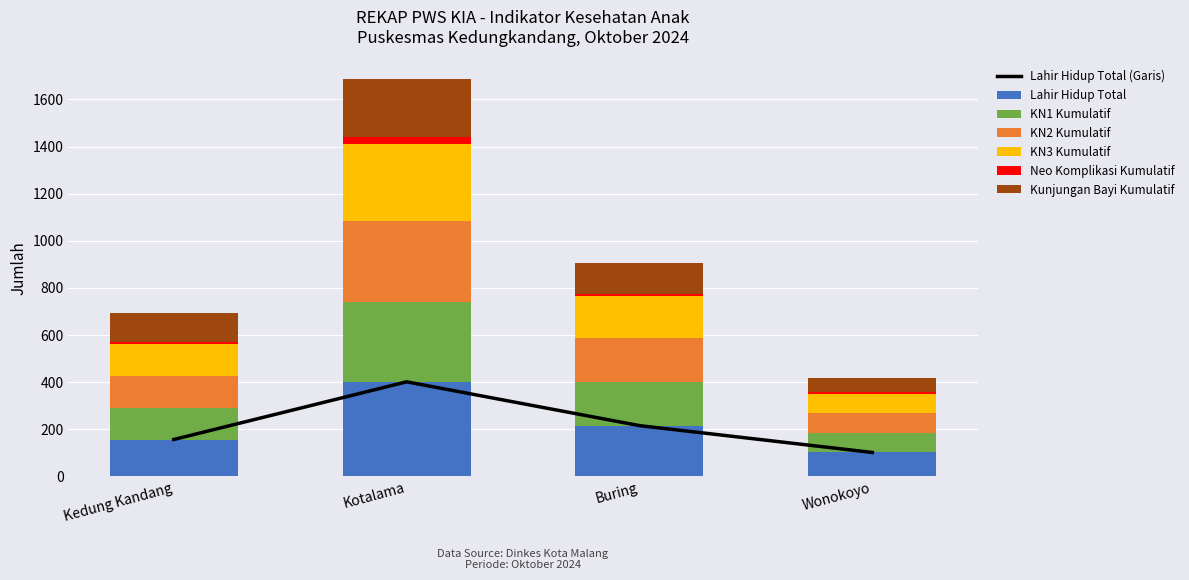

Where is Lahir Hidup Total nearest to the value 251?

Buring